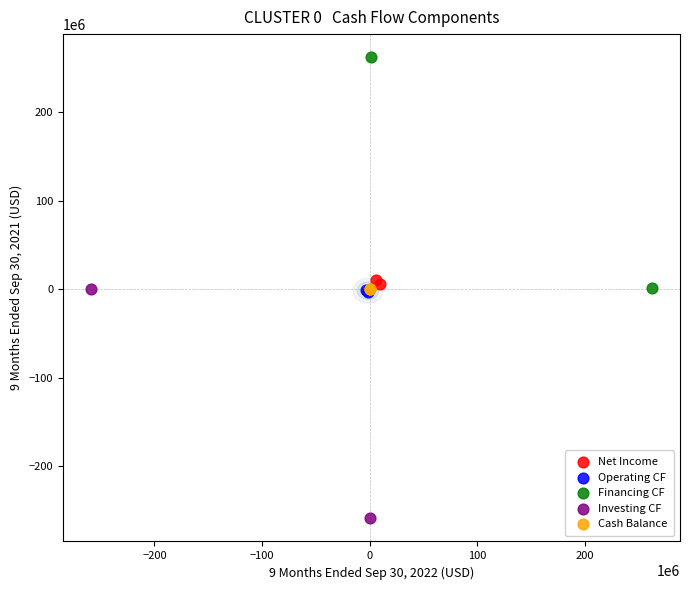

What are all the series names shown in the legend?

Net Income, Operating CF, Financing CF, Investing CF, Cash Balance